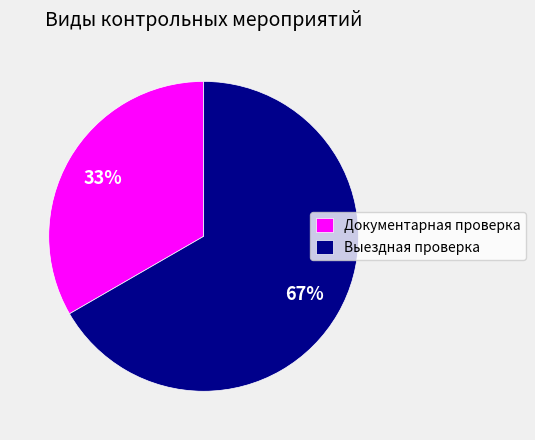

Rank the categories by value from highest to lowest.

Выездная проверка, Документарная проверка